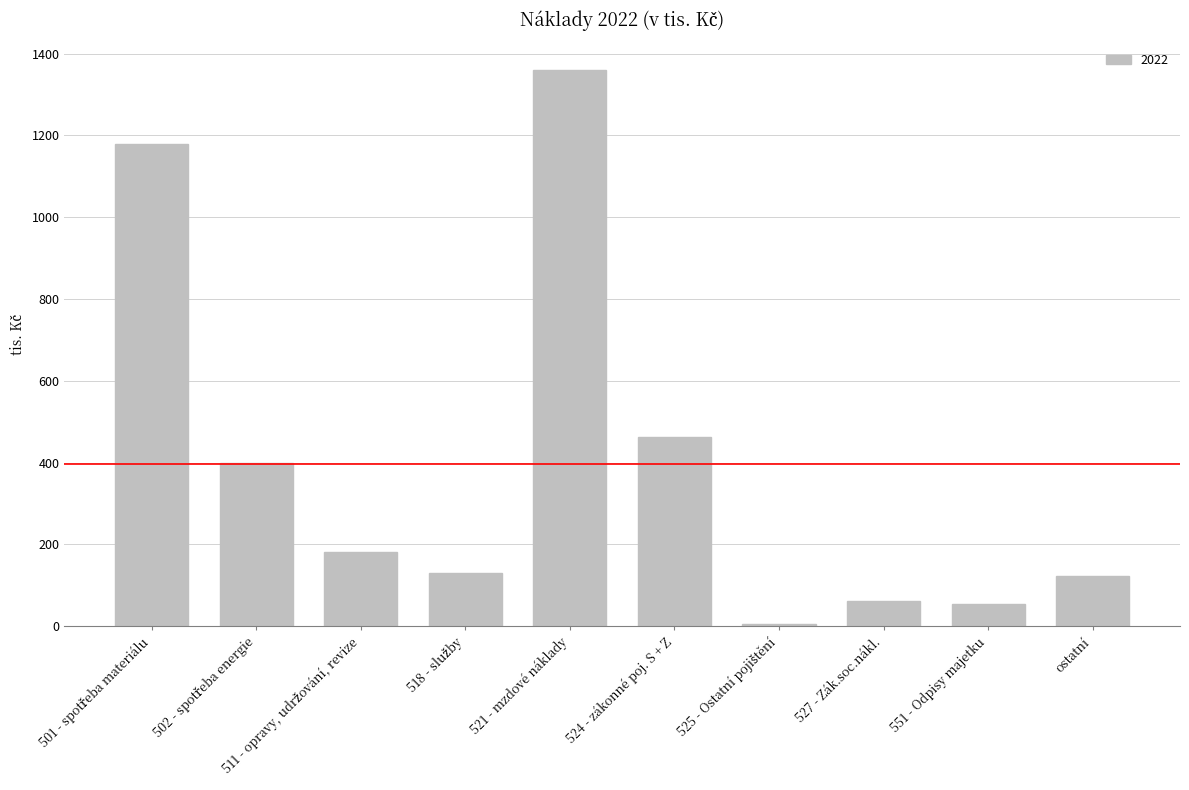

What is the label of the 9th bar from the left?

551 - Odpisy majetku